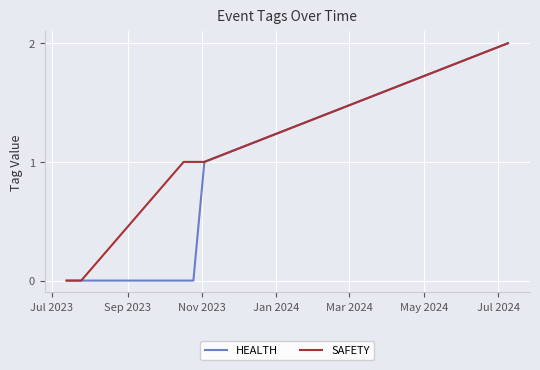

Rank the series by their average value, from lowest to highest.

HEALTH, SAFETY